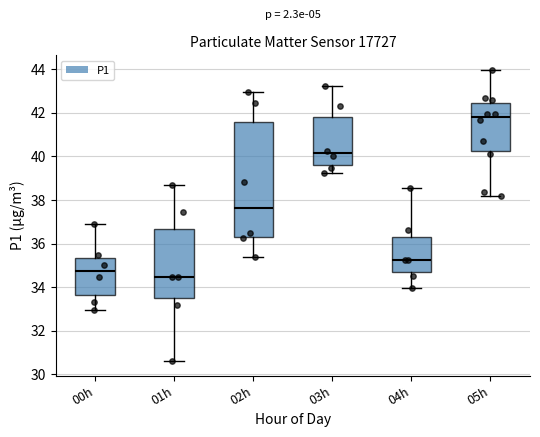

Which box's median line is the lowest?

01h